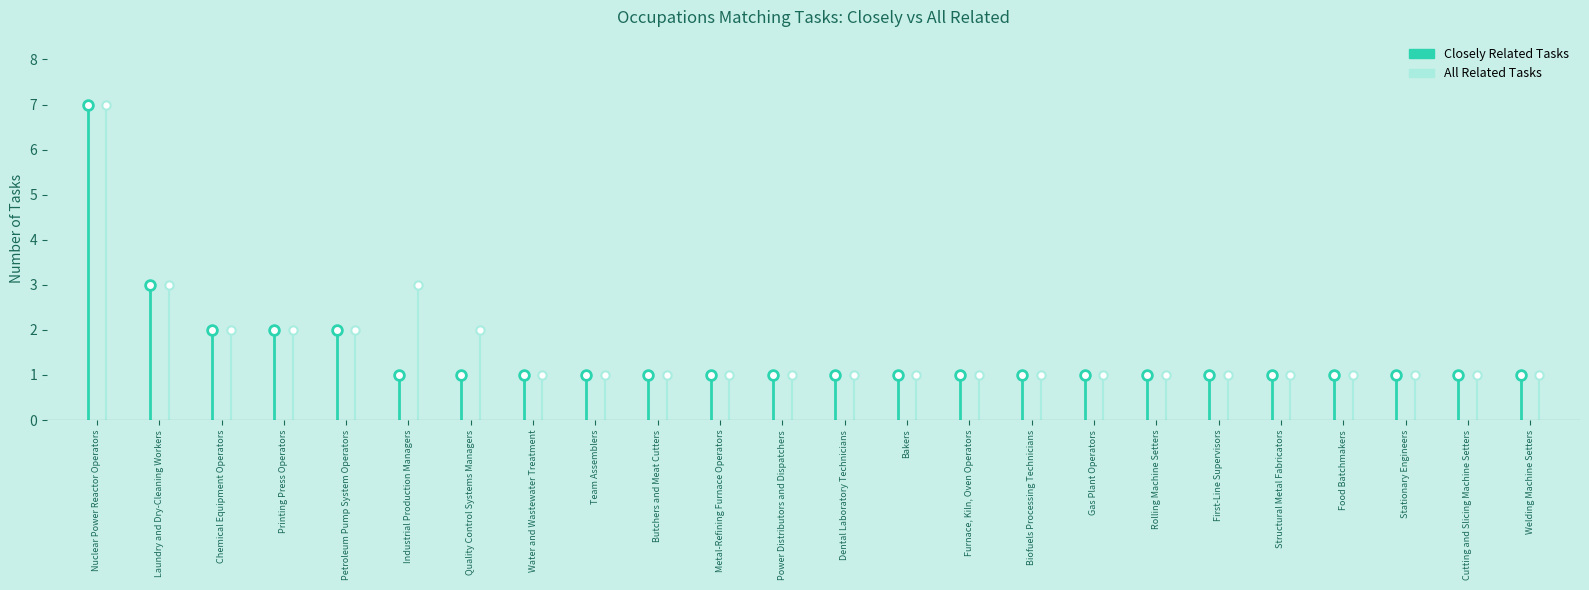

What is the spread (max minus min) of values at Quality Control Systems Managers?

1